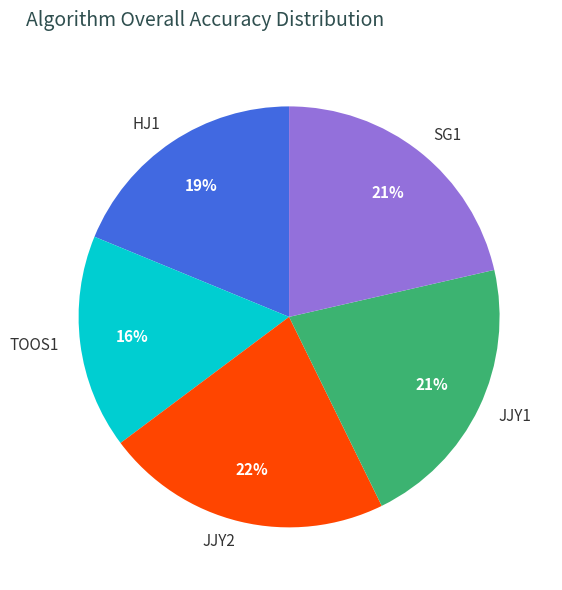

Combined, do HJ1 and JJY2 account for over 50%?

No